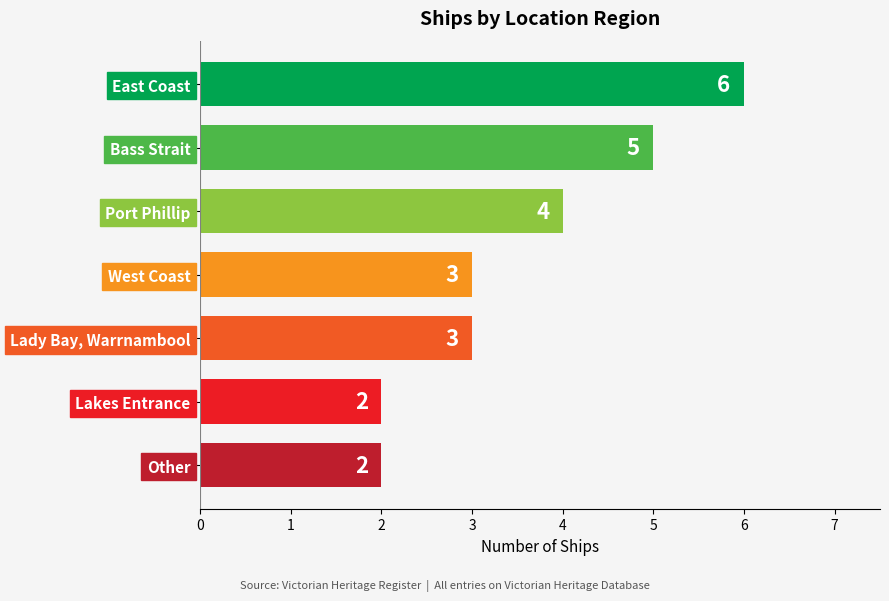

Is it true that the value at Other is 2?

True